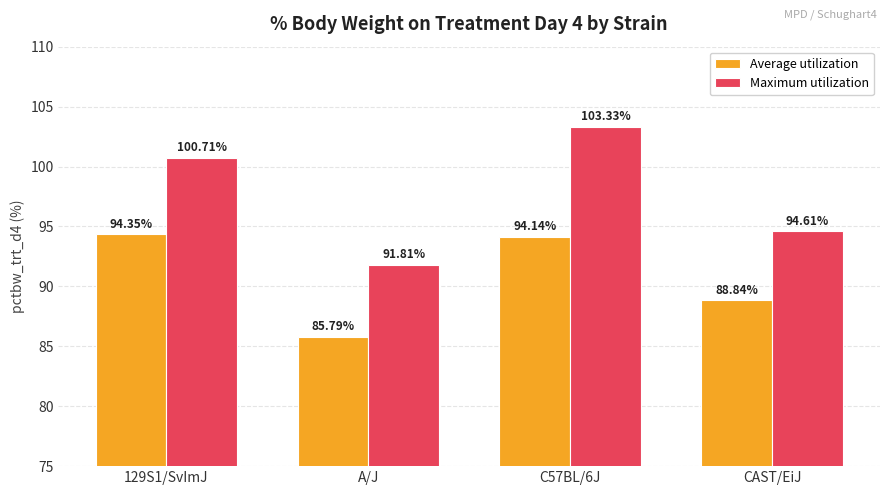

At which category does the chart reach its minimum across all series?

A/J